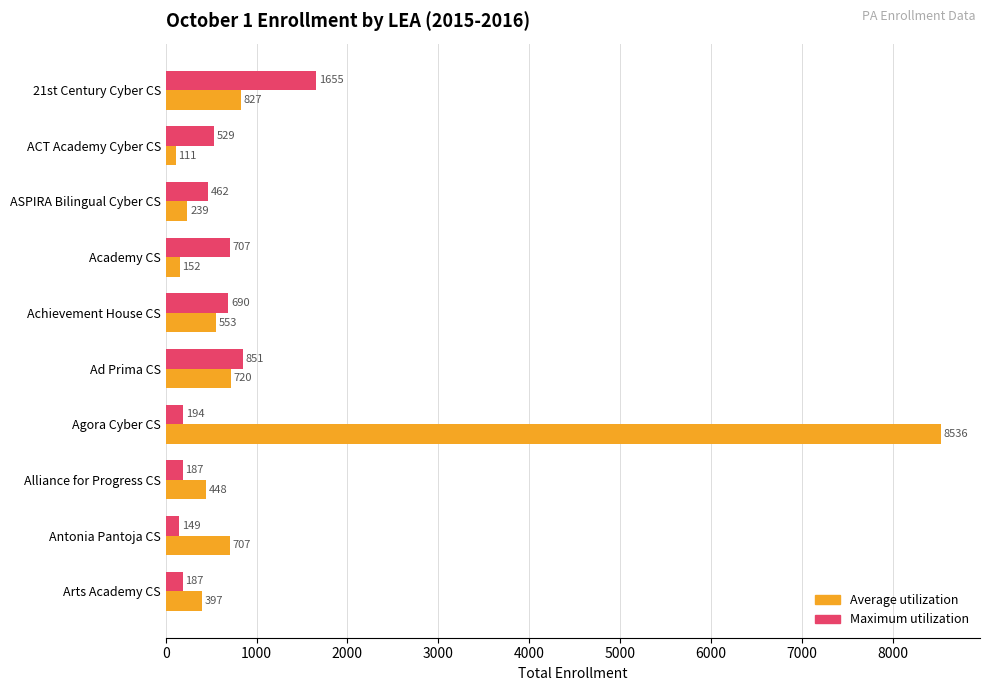

What is the sum of the Average utilization values at ACT Academy Cyber CS and Antonia Pantoja CS?

818